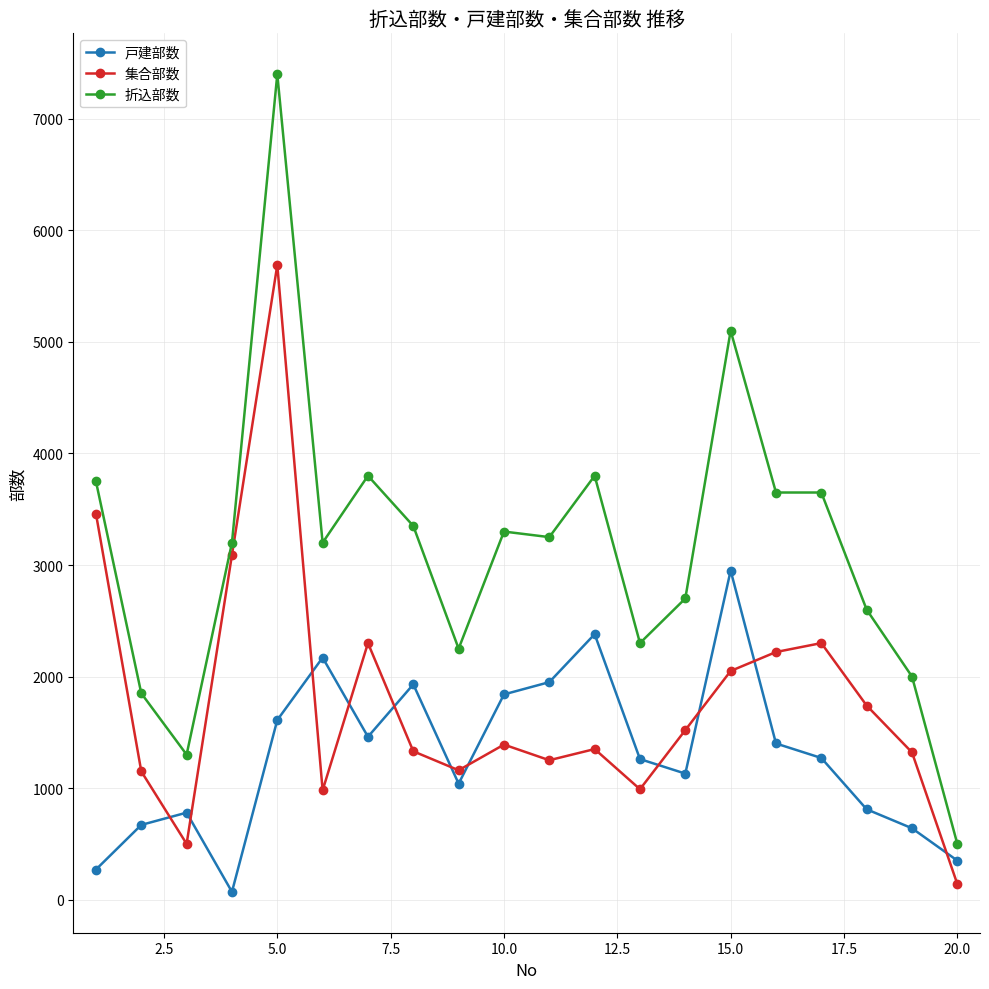

True or false: 折込部数 and 集合部数 cross at least once.

False